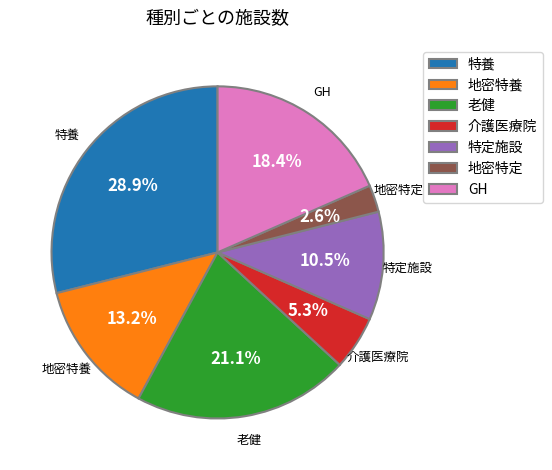

To the nearest percent, what portion does 特養 represent?

29%